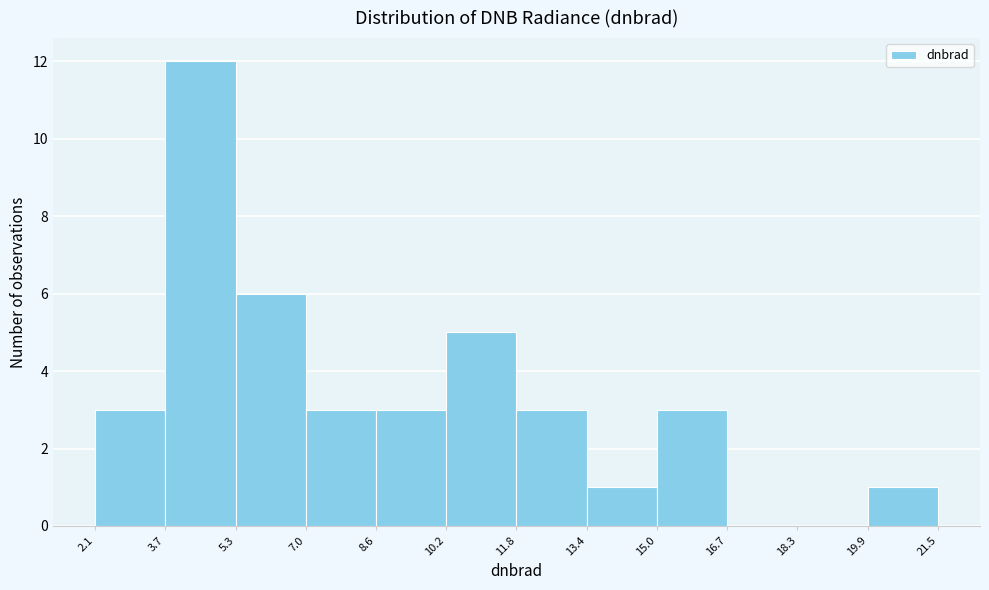

Reading left to right, list every bar in this chart as the range it spans on the x-axis followed by its height. The values are not printed on the chart, so give them approximately, as read against the axis.

2.1 to 3.7: 3
3.7 to 5.3: 12
5.3 to 7.0: 6
7.0 to 8.6: 3
8.6 to 10.2: 3
10.2 to 11.8: 5
11.8 to 13.4: 3
13.4 to 15.0: 1
15.0 to 16.7: 3
16.7 to 18.3: 0
18.3 to 19.9: 0
19.9 to 21.5: 1